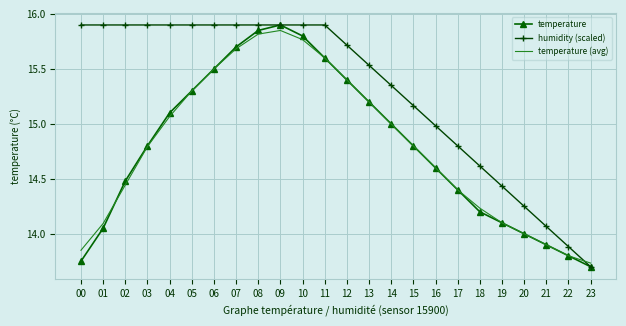

Between which two adjacent categories do temperature and humidity (scaled) first intersect?

08 and 09